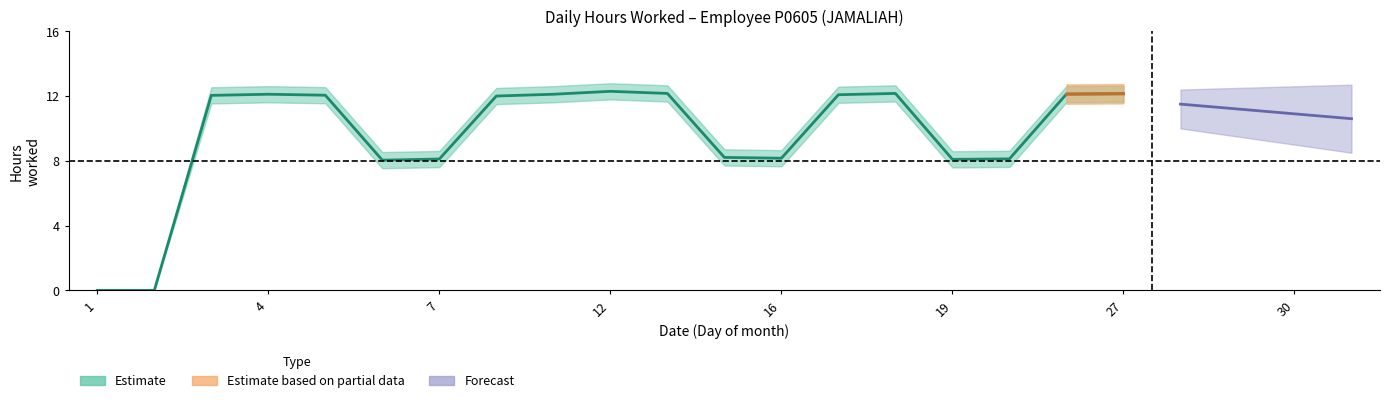

Where is the first local minimum for low_lower?

6